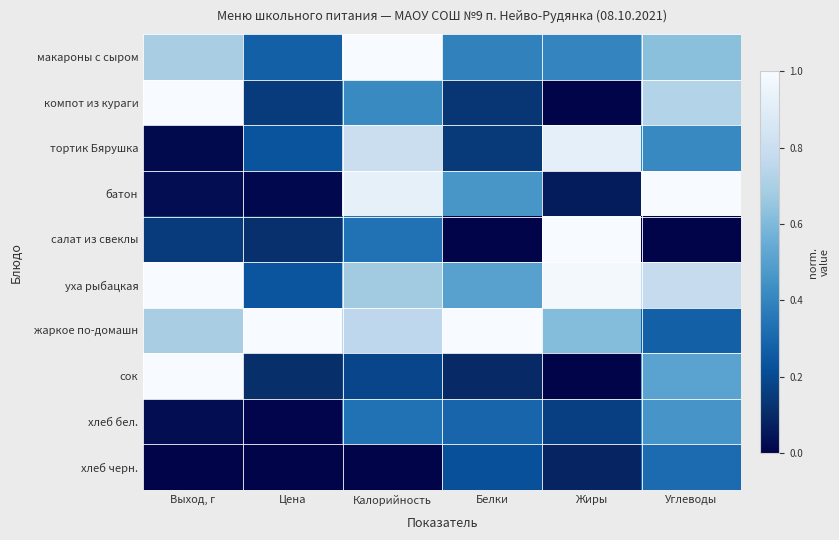

At which category is the sum across all series the highest?

Калорийность